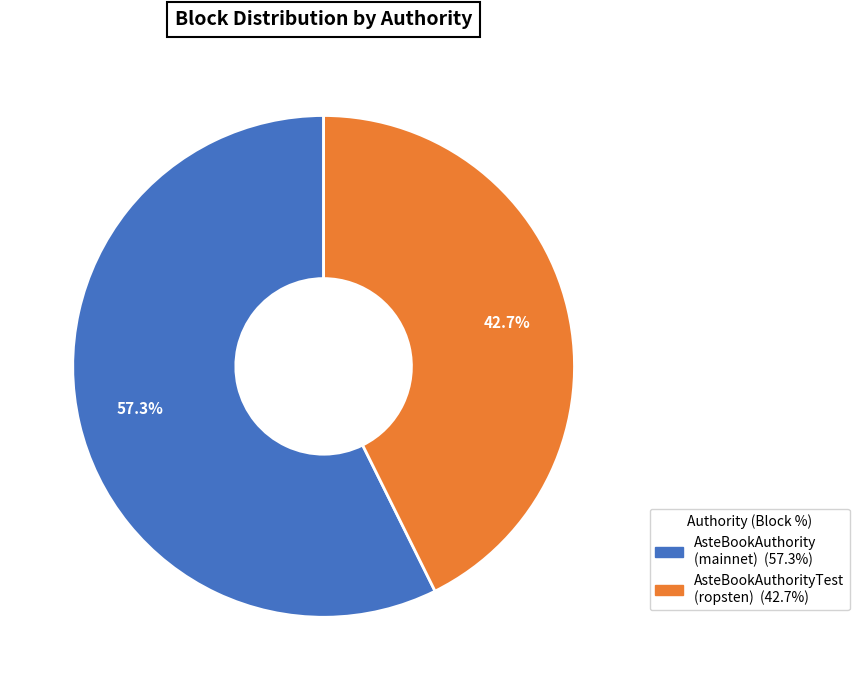

Is there a majority slice in this chart?

Yes